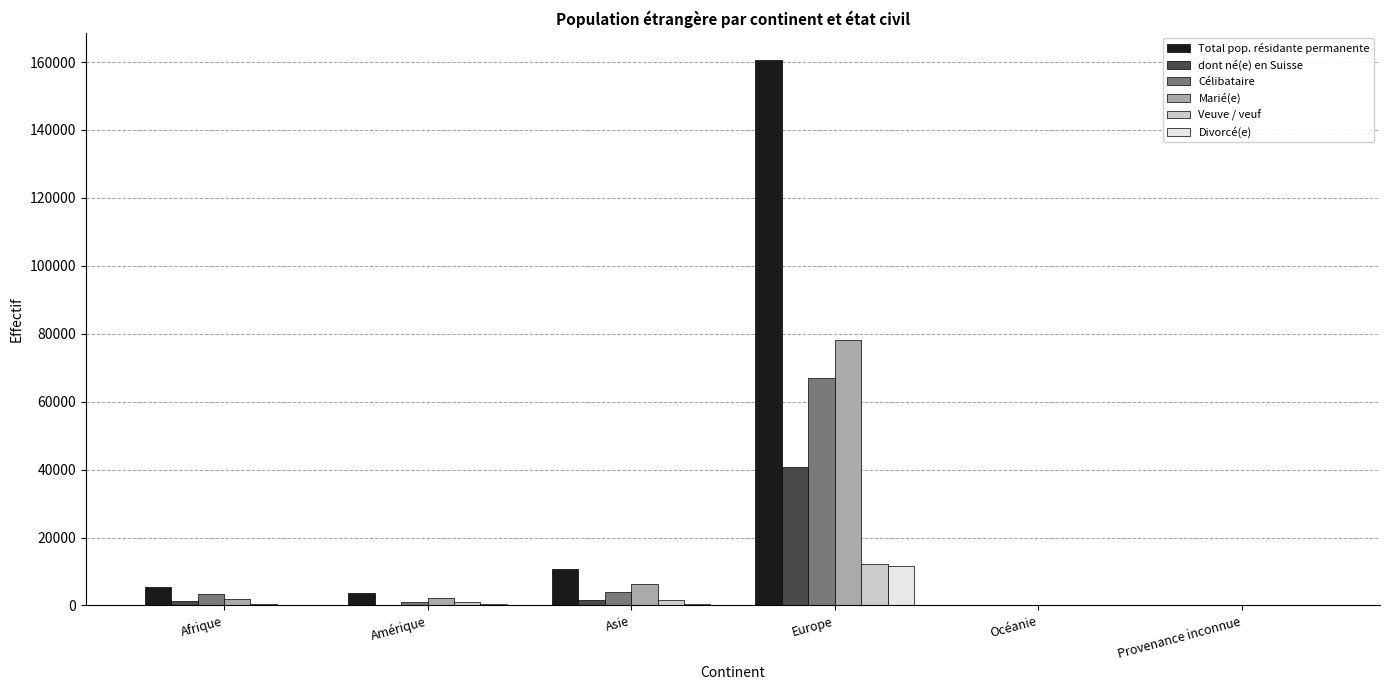

The value of Célibataire at Europe is 101754. True or false?

False